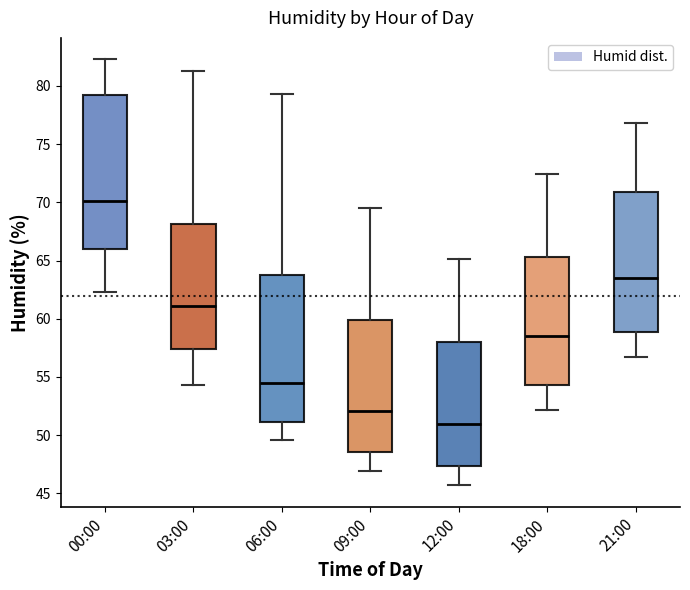

Which box has the lowest median line?

12:00